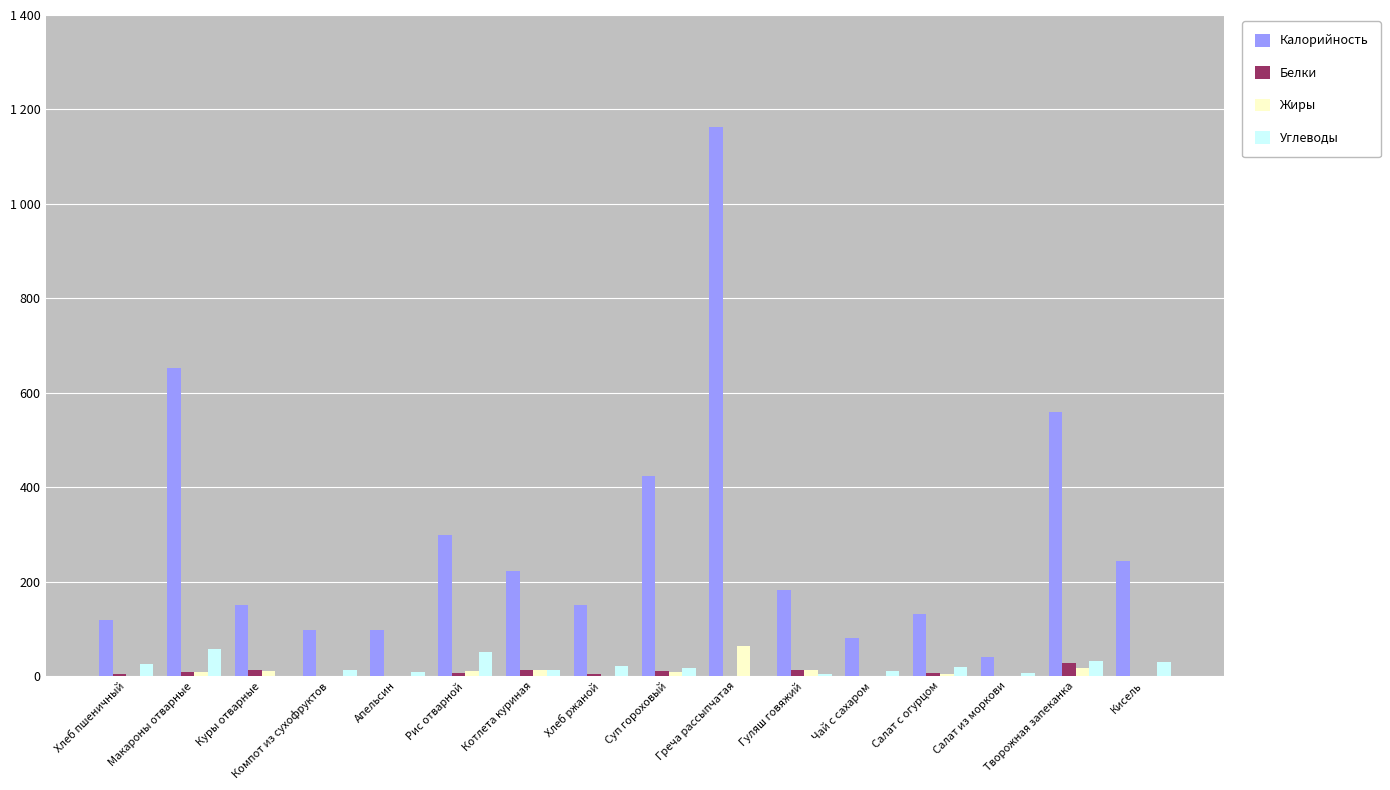

Are the bars horizontal?

No